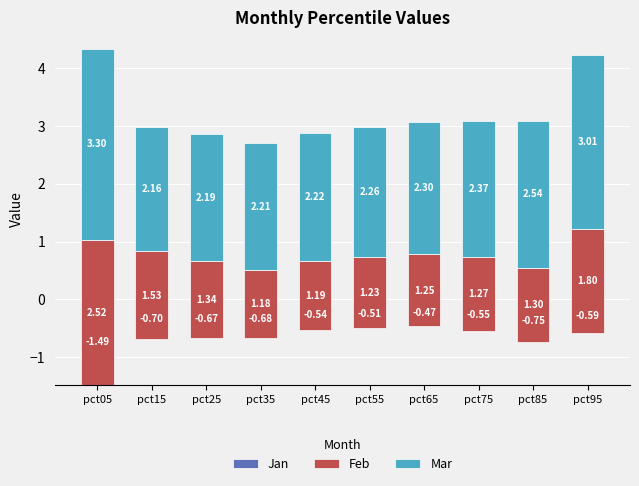

At how many categories does at least one series exceed -1?

10